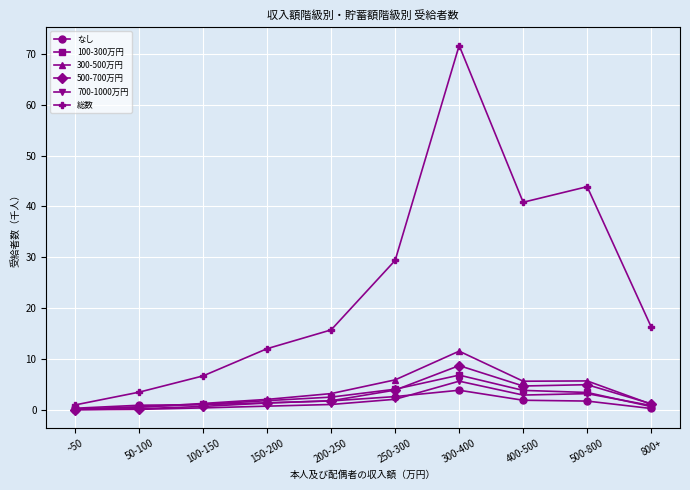

What position from the left is 800+?

10